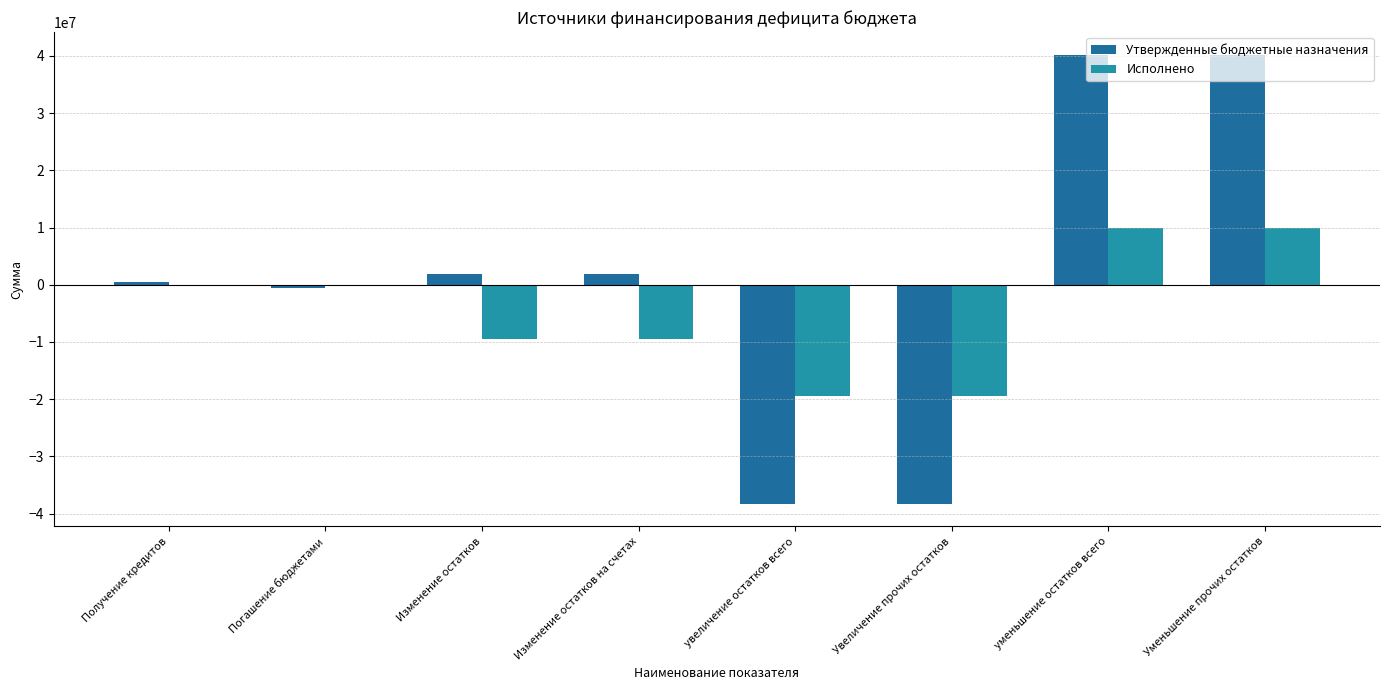

What is the sum of all Утвержденные бюджетные назначения values?

7694976.6